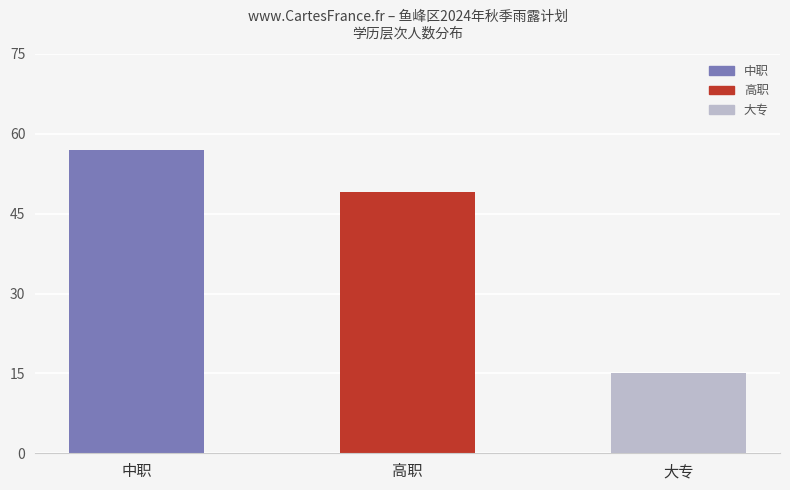

What is the label of the 3rd bar from the left?

大专